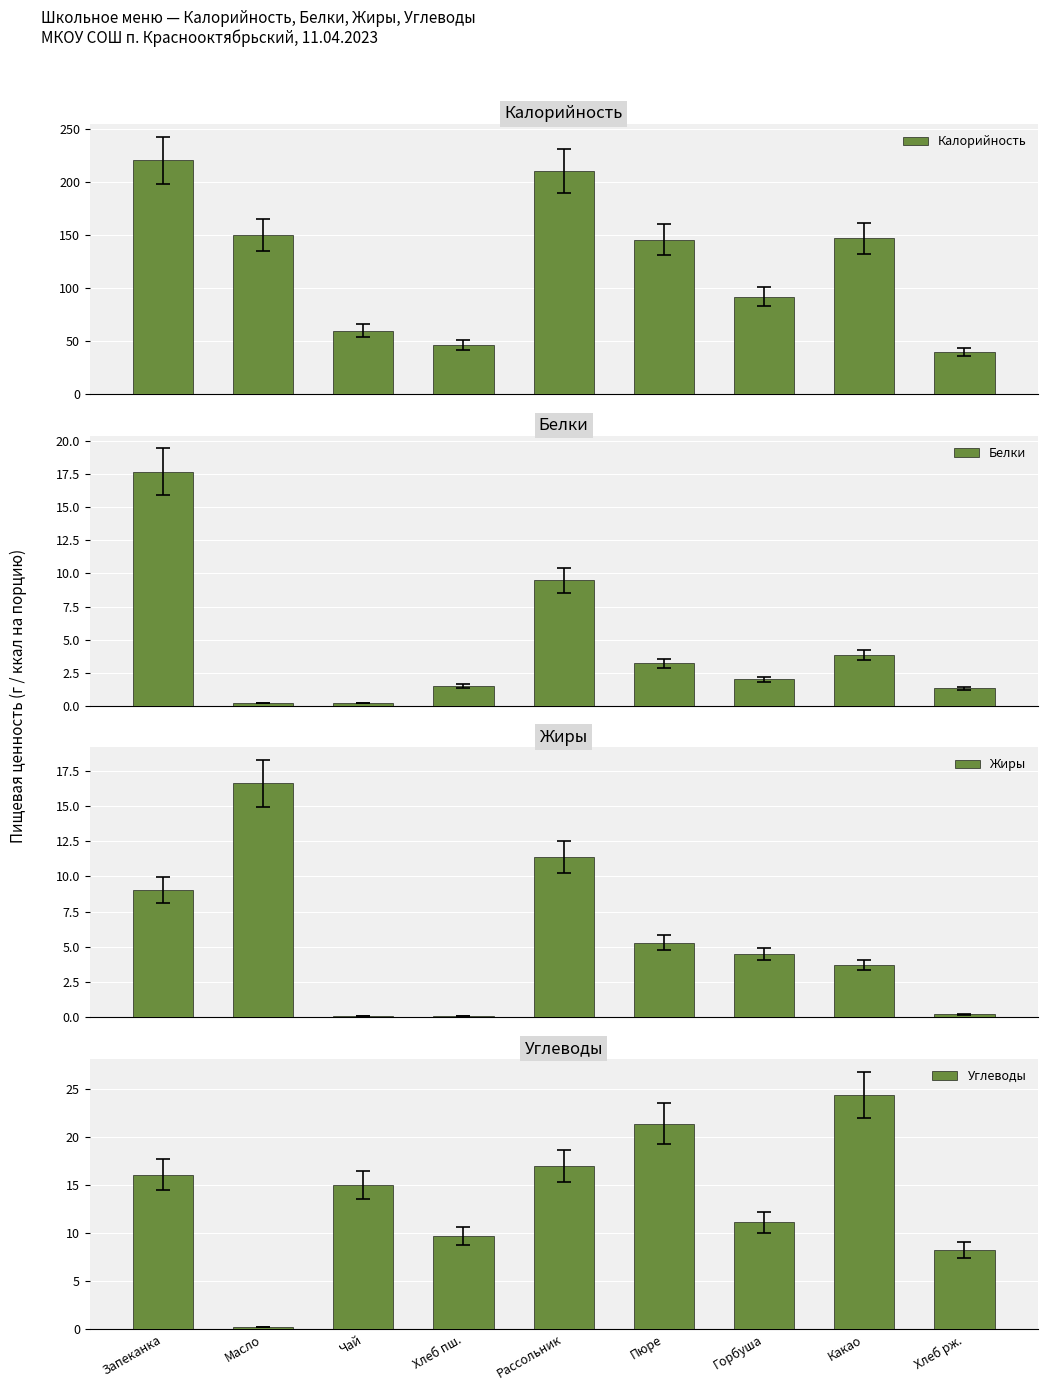

What is the lowest value of the Углеводы series?

0.2